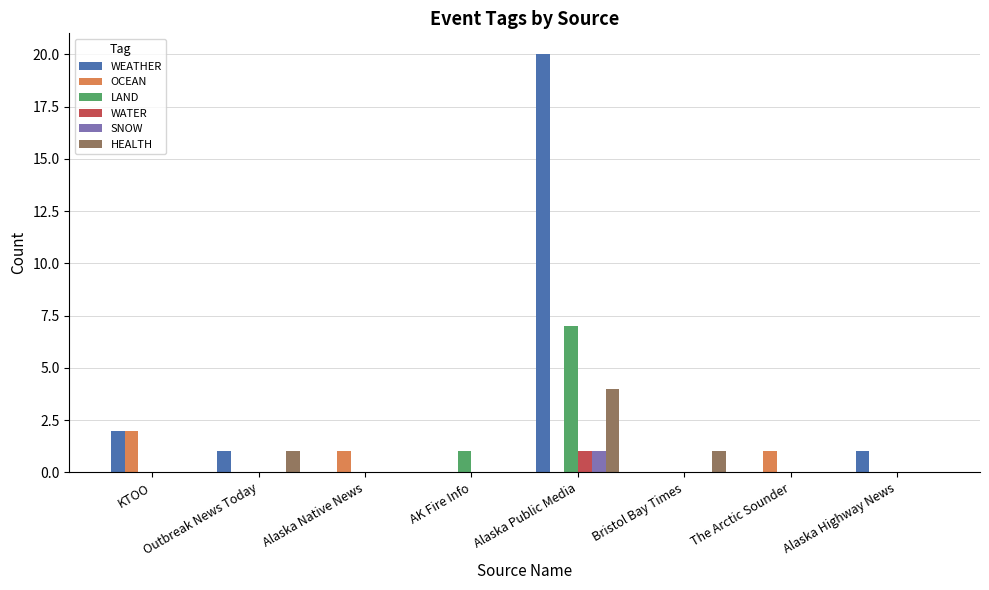

Does the chart contain stacked bars?

No